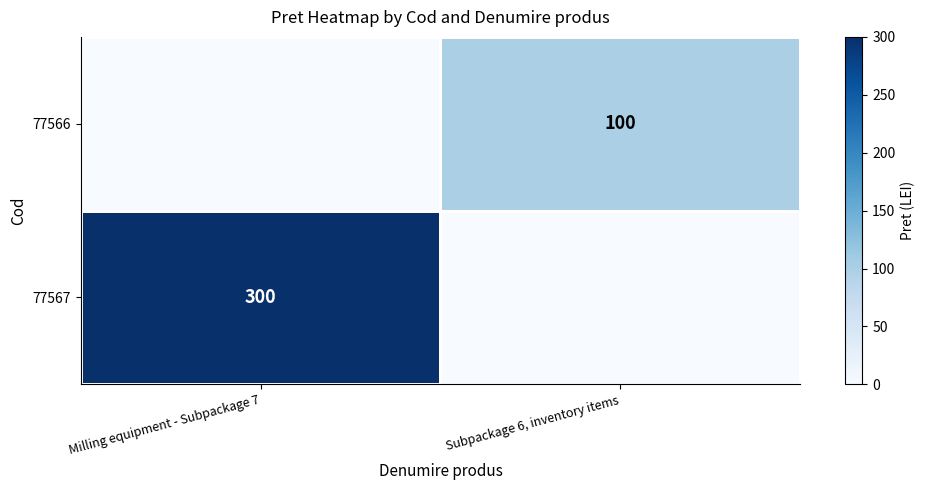

How many distinct data groups are displayed?

2